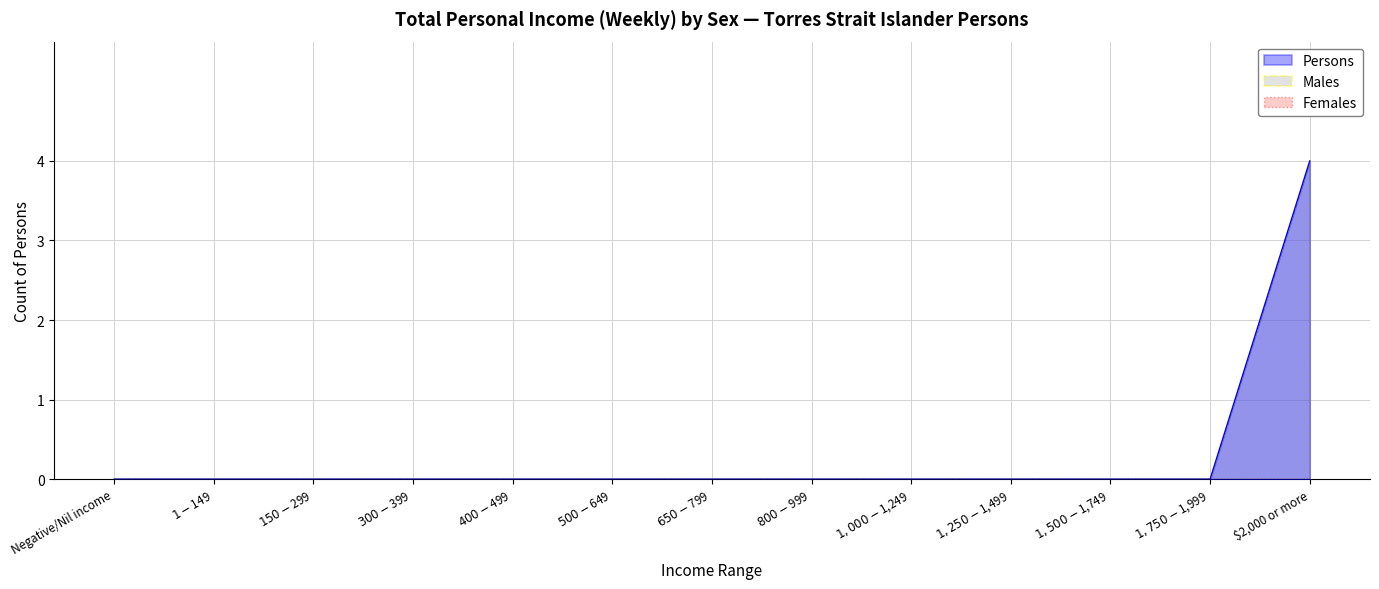

What position from the right is Negative/Nil income?

13